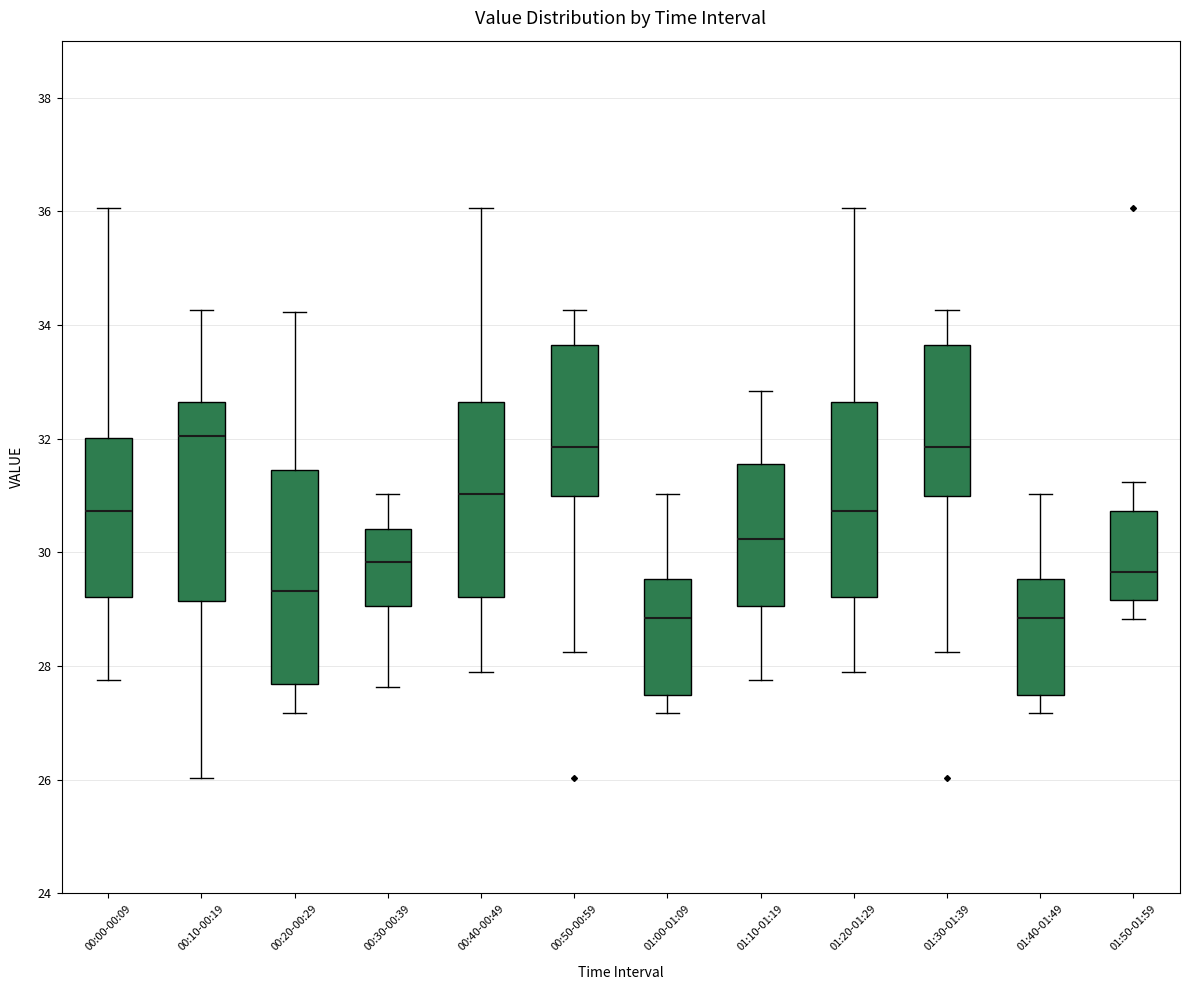

Reading left to right, read every box against the y-axis: the position of its median line, the range the box covers, and the ends of its whiskers. The values are not printed on the chart, so give them approximately, as read against the axis.

00:00-00:09: median 30.8, box 29.2 to 32.0, whiskers 27.8 to 36.0
00:10-00:19: median 32.0, box 29.2 to 32.6, whiskers 26.0 to 34.2
00:20-00:29: median 29.4, box 27.6 to 31.4, whiskers 27.2 to 34.2
00:30-00:39: median 29.8, box 29.0 to 30.4, whiskers 27.6 to 31.0
00:40-00:49: median 31.0, box 29.2 to 32.6, whiskers 28.0 to 36.0
00:50-00:59: median 31.8, box 31.0 to 33.6, whiskers 28.2 to 34.2
01:00-01:09: median 28.8, box 27.4 to 29.6, whiskers 27.2 to 31.0
01:10-01:19: median 30.2, box 29.0 to 31.6, whiskers 27.8 to 32.8
01:20-01:29: median 30.8, box 29.2 to 32.6, whiskers 28.0 to 36.0
01:30-01:39: median 31.8, box 31.0 to 33.6, whiskers 28.2 to 34.2
01:40-01:49: median 28.8, box 27.4 to 29.6, whiskers 27.2 to 31.0
01:50-01:59: median 29.6, box 29.2 to 30.8, whiskers 28.8 to 31.2